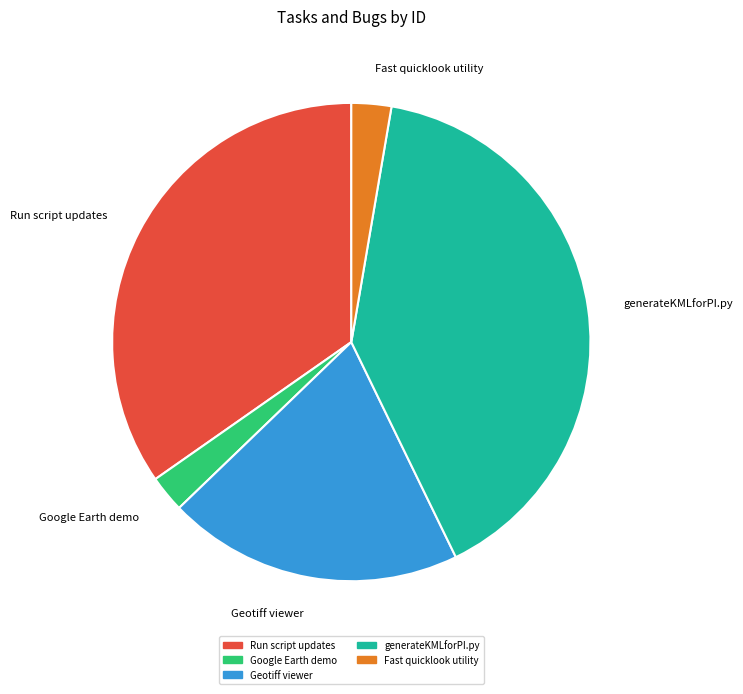

Is Run script updates the majority of the pie?

No